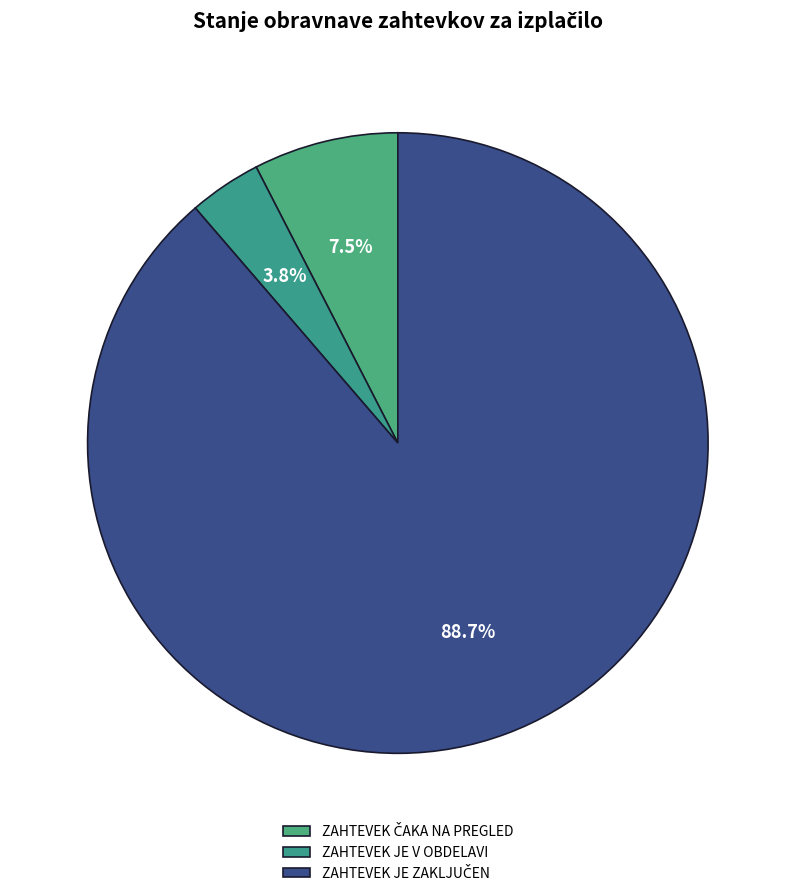

Combined, do ZAHTEVEK JE ZAKLJUČEN and ZAHTEVEK JE V OBDELAVI account for over 50%?

Yes